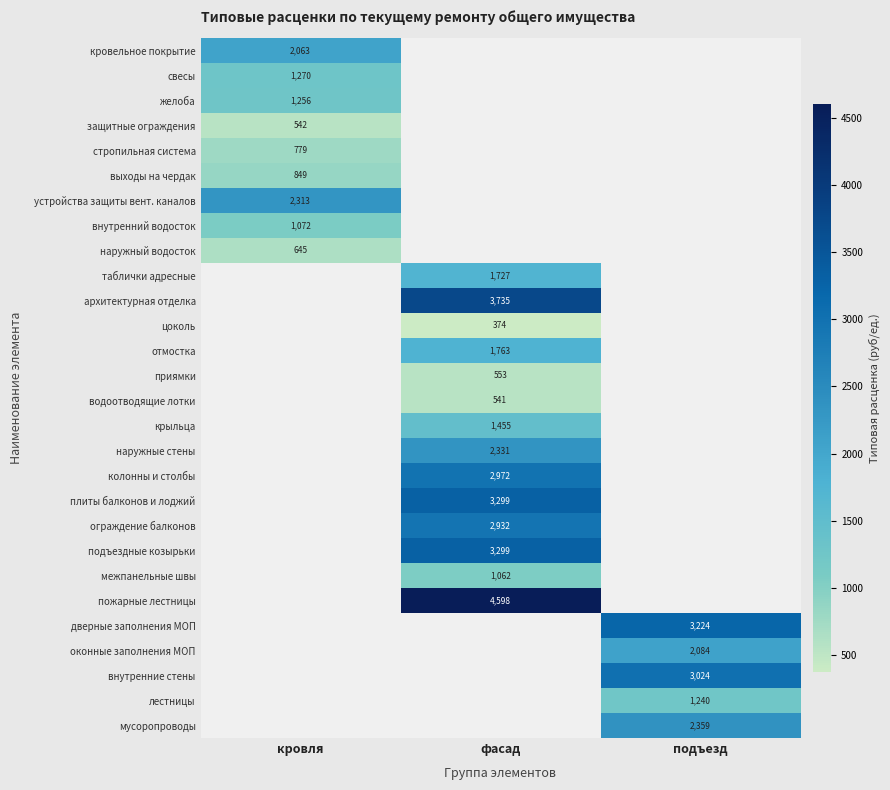

Is it true that плиты балконов и лоджий equals 3299 at фасад?

True